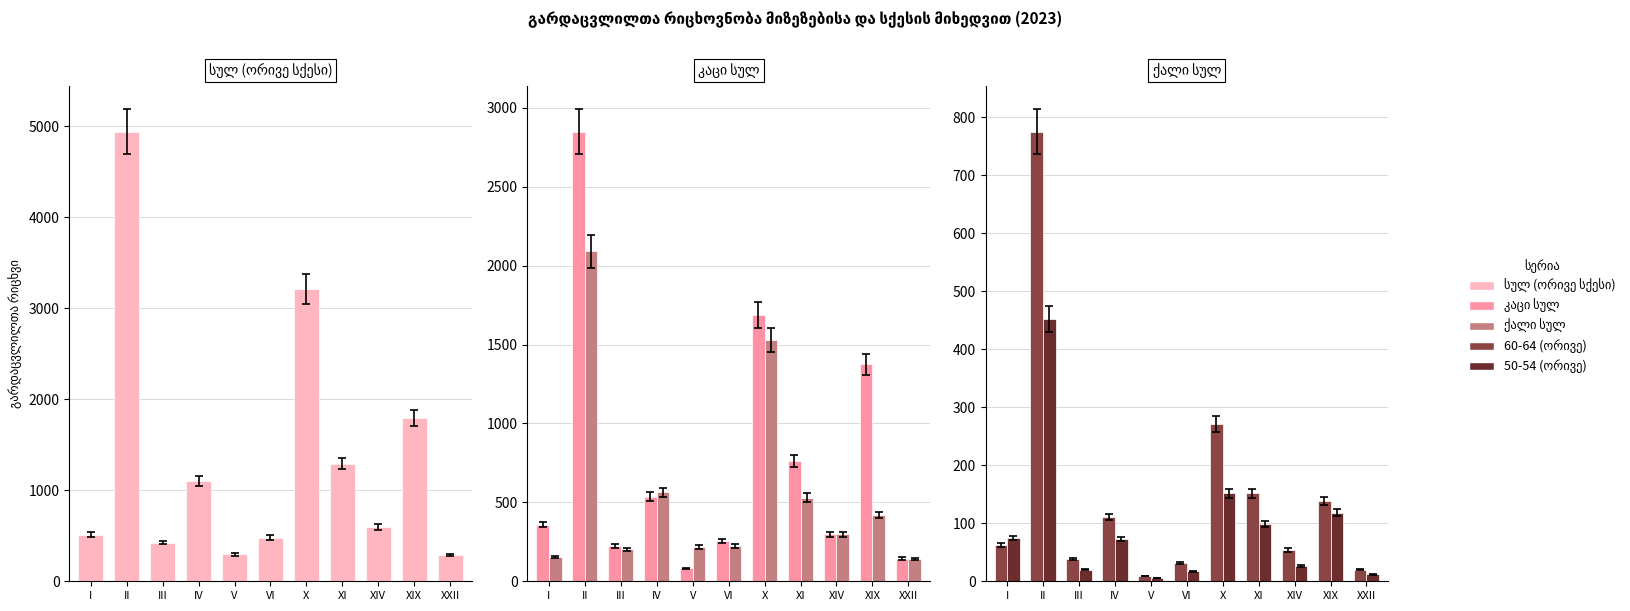

At which category is the sum across all series the highest?

II